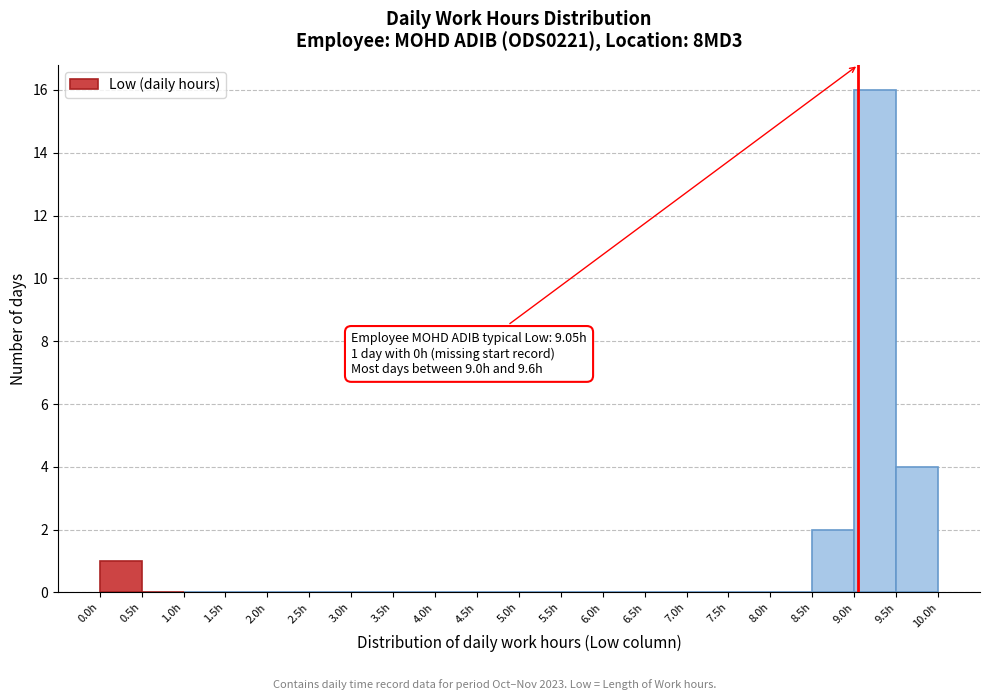

Which range on the x-axis has the tallest bar?

9.0 to 9.5